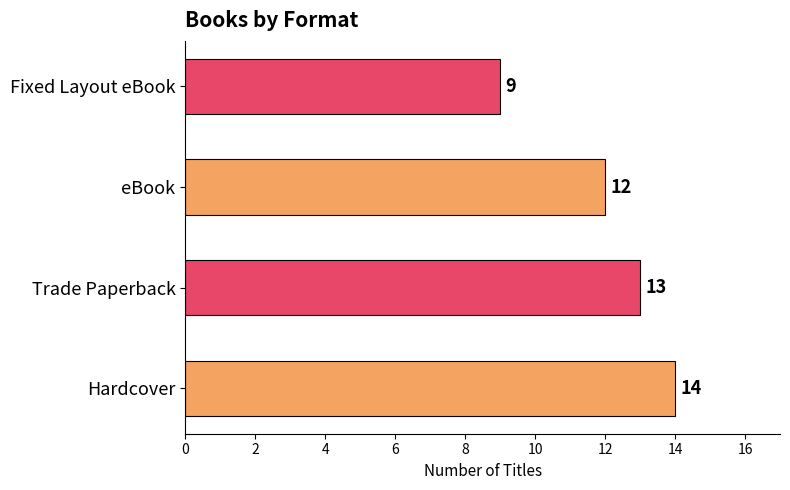

The chart shows a value of 9 at Fixed Layout eBook. True or false?

True